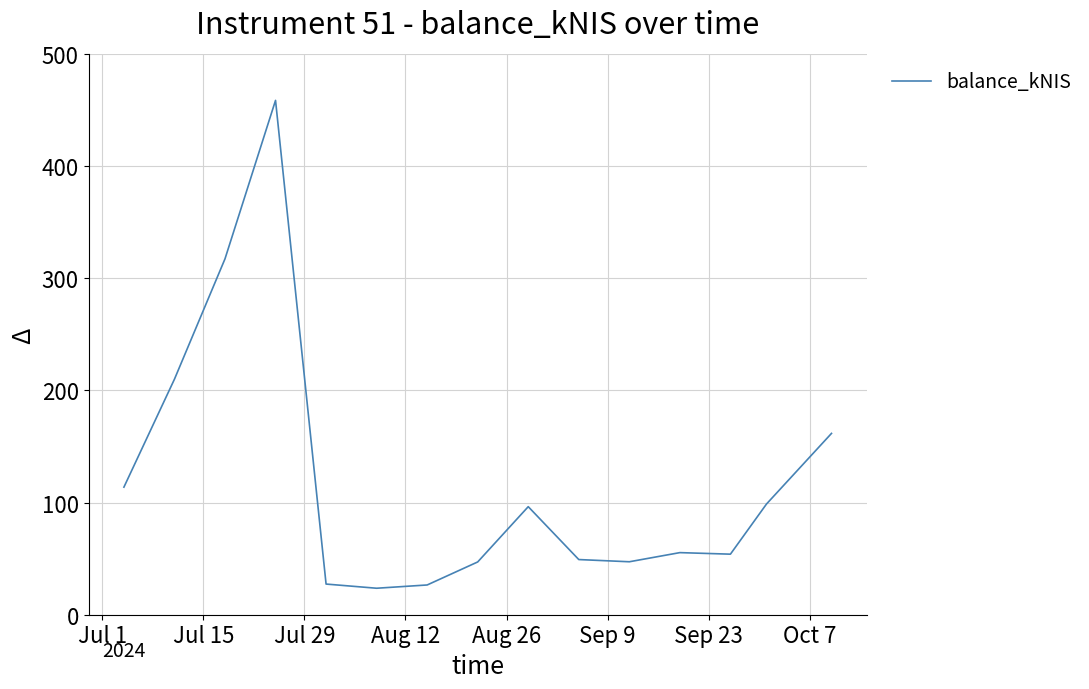

What is the greatest value displayed?

458.5